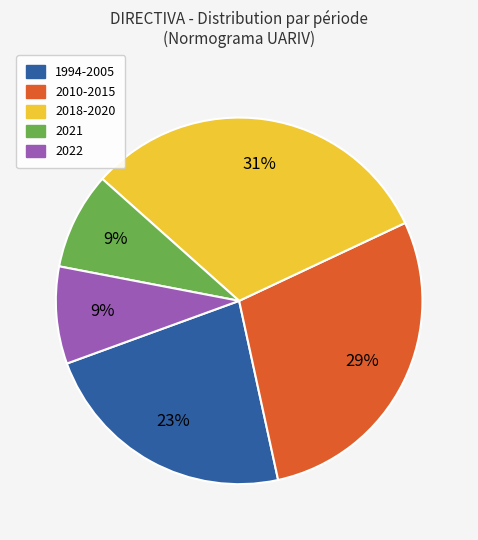

What is the largest slice in the pie chart?

2018-2020